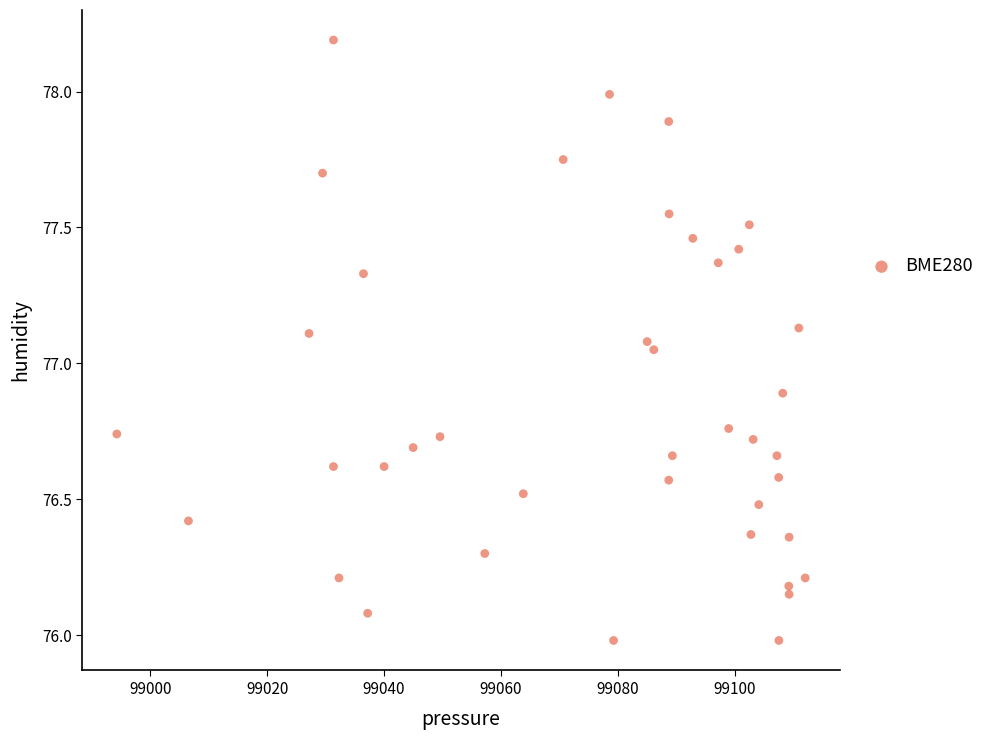

What is the range of Y values (max minus min)?

2.2